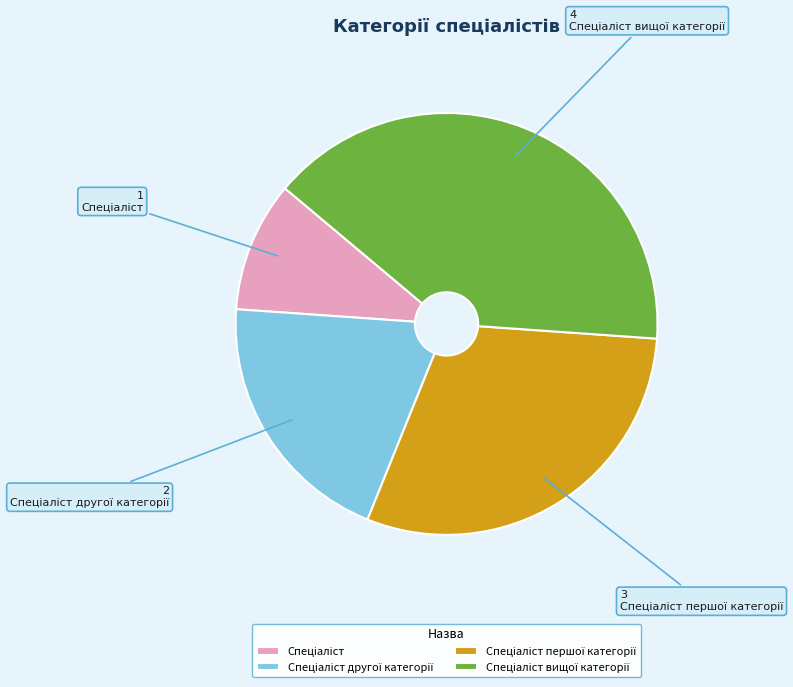

Does any single category account for the majority?

No